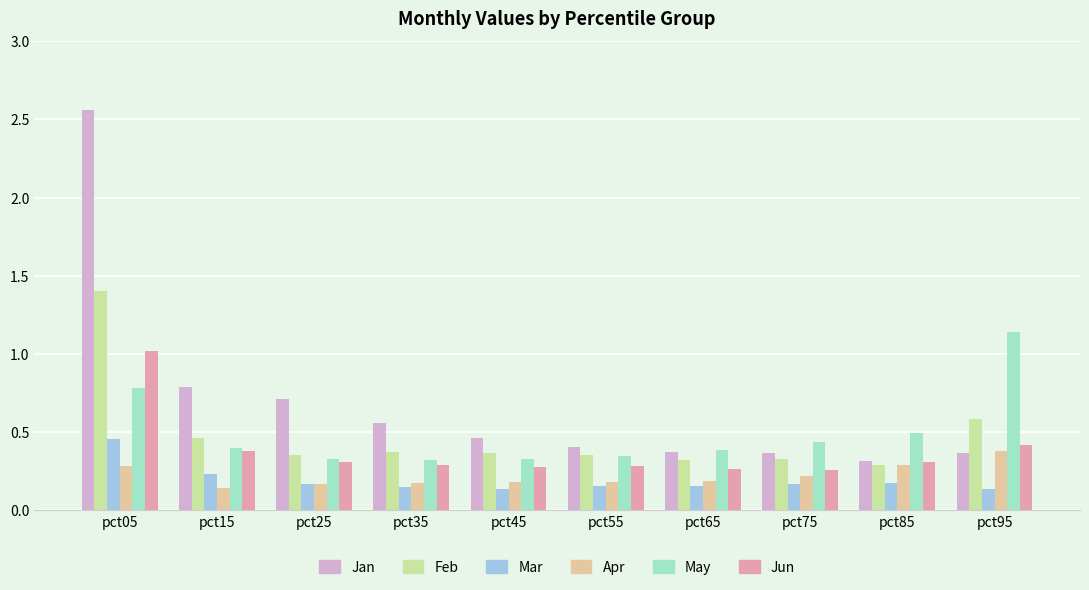

Which category has the highest value in the May series?

pct95